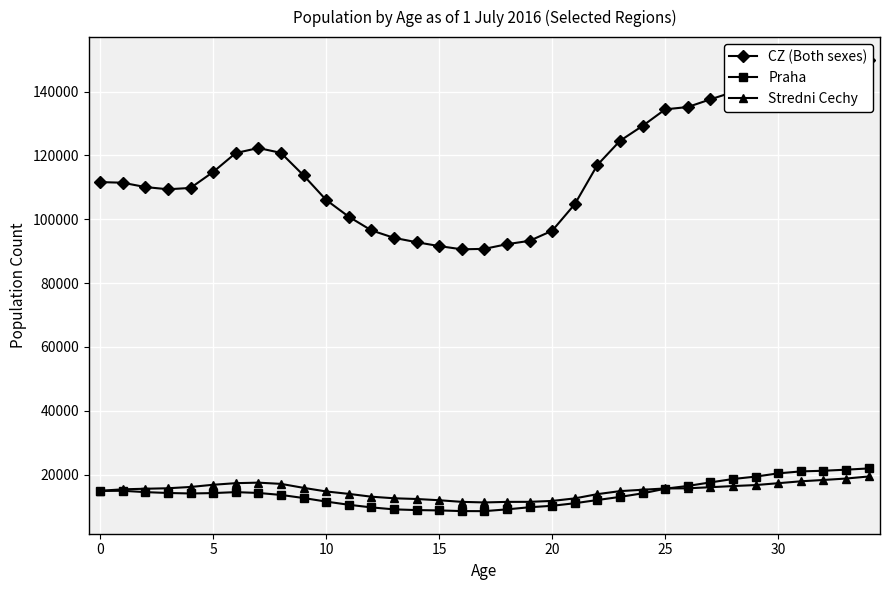

True or false: Stredni Cechy has more than 1 points higher than both neighbors.

False